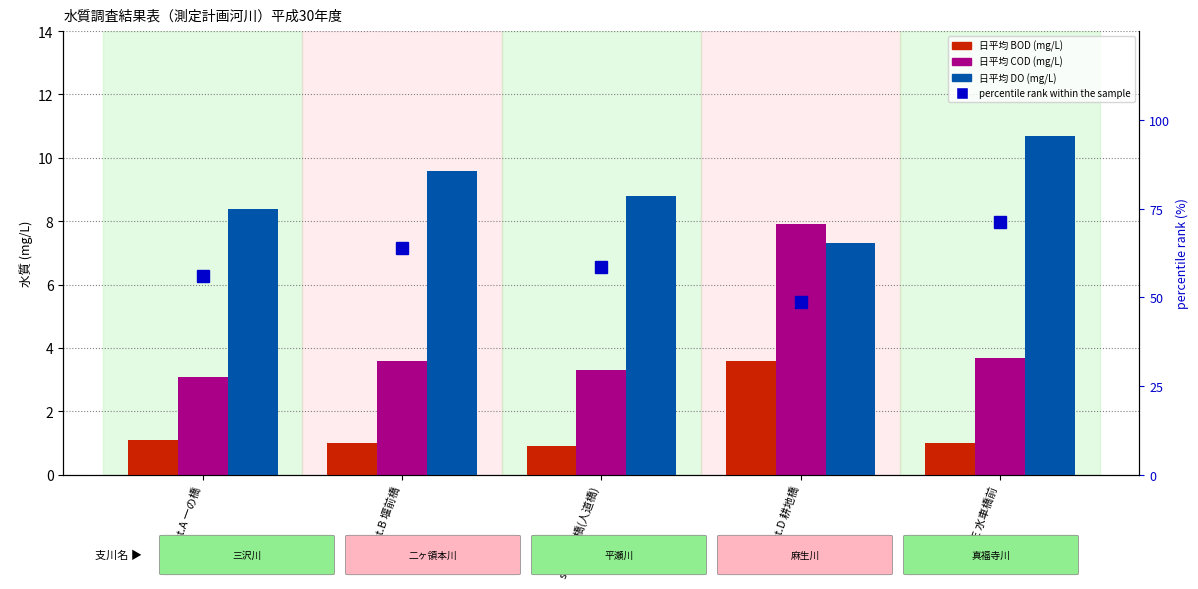

What is the sum of all percentile rank within the sample values?

298.7